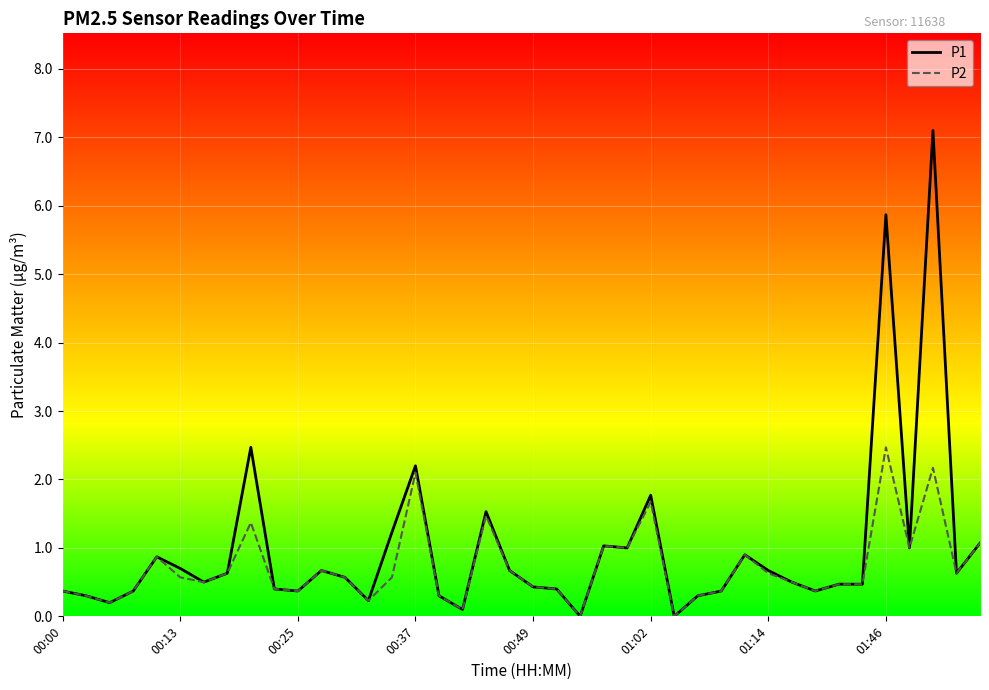

True or false: P1 has more than 1 points higher than both neighbors.

True